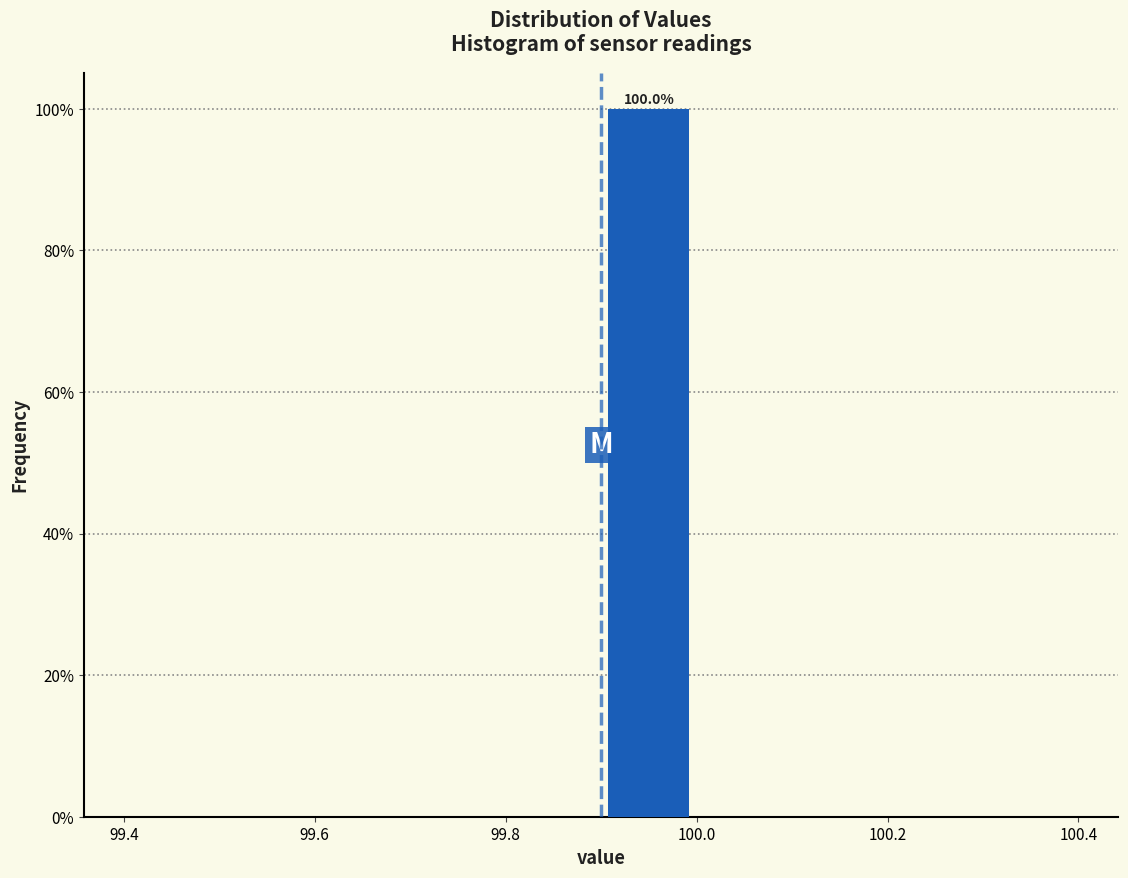

Over which range of the x-axis is the bar tallest?

99.9 to 100.0